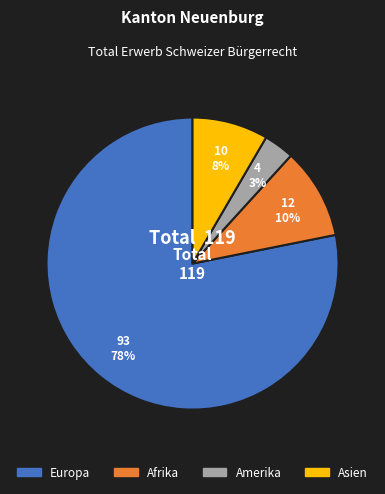

To the nearest percent, what is the average slice percentage?

25%